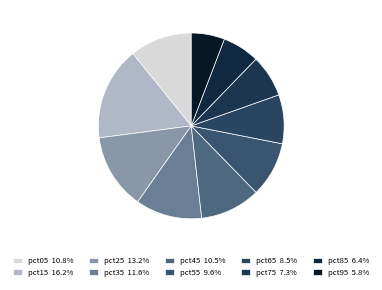

How many slices are in this pie chart?

10